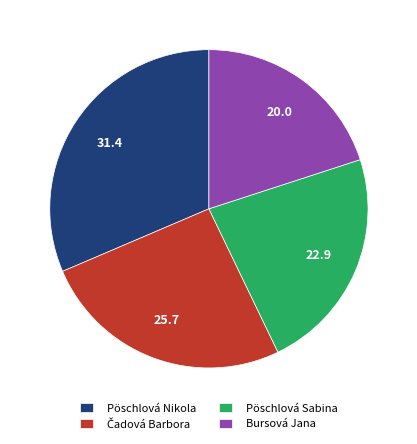

The Pöschlová Sabina slice represents 23% of the pie. True or false?

True